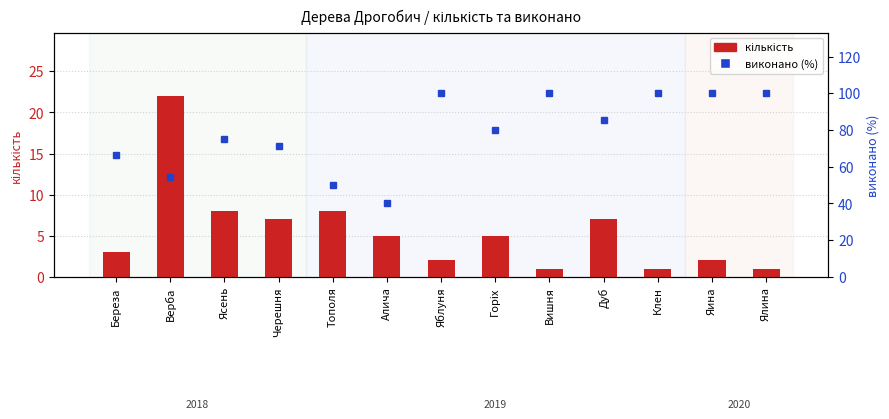

List the series in order of their overall mean, highest first.

виконано (%), кількість